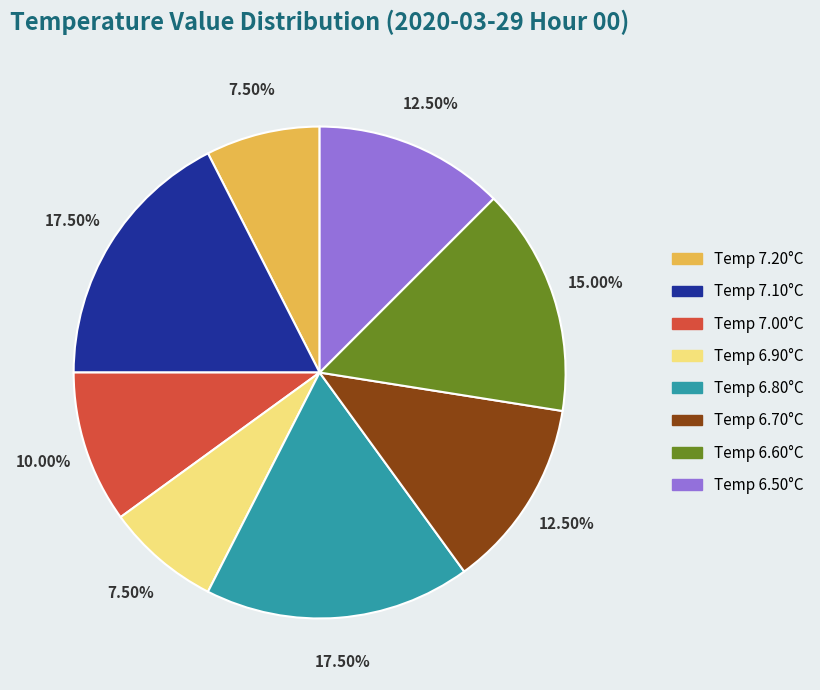

Is there any slice that represents more than half of the pie?

No